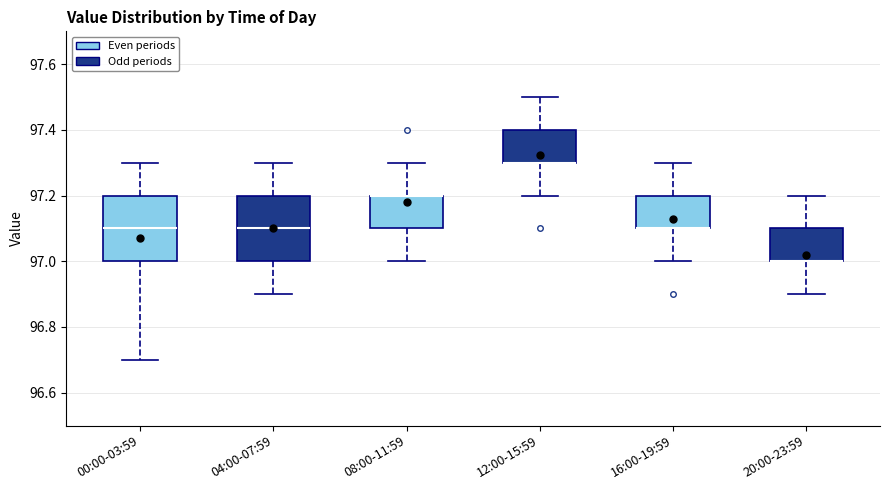

Reading left to right, transcribe this box plot: for each box, give where its median line is, the range the box spans, and where its two whiskers end, as read against the y-axis. The values are not printed on the chart, so give them approximately, as read against the axis.

00:00-03:59: median 97.1, box 97.0 to 97.2, whiskers 96.7 to 97.3
04:00-07:59: median 97.1, box 97.0 to 97.2, whiskers 96.9 to 97.3
08:00-11:59: median 97.2 (drawn on the box's upper edge), box 97.1 to 97.2, whiskers 97.0 to 97.3
12:00-15:59: median 97.3 (drawn on the box's lower edge), box 97.3 to 97.4, whiskers 97.2 to 97.5
16:00-19:59: median 97.1 (drawn on the box's lower edge), box 97.1 to 97.2, whiskers 97.0 to 97.3
20:00-23:59: median 97.0 (drawn on the box's lower edge), box 97.0 to 97.1, whiskers 96.9 to 97.2